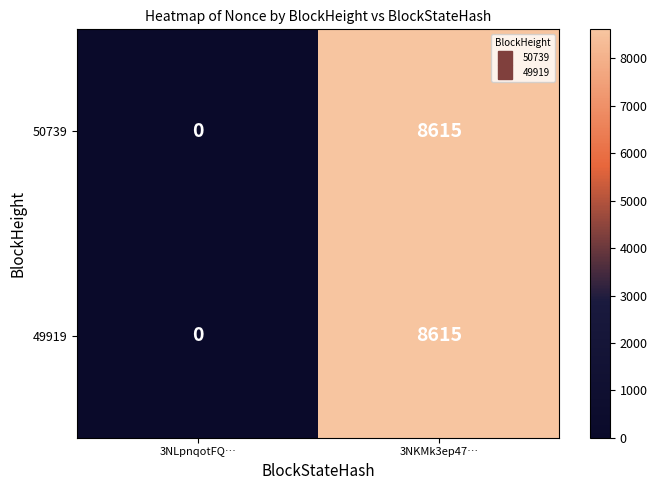

List the labels in order of 49919 value, smallest first.

3NLpnqotFQ…, 3NKMk3ep47…